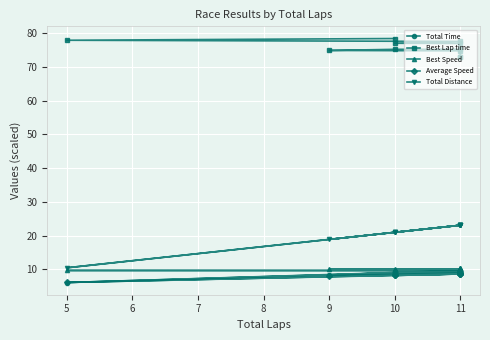

Read the Best Lap time value at 10.

78.4